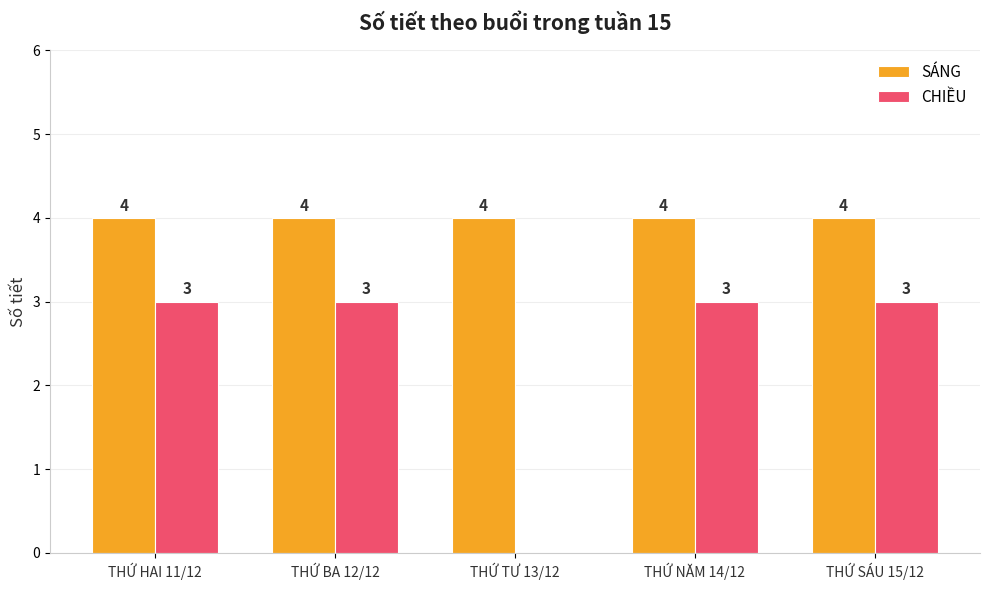

What is the highest value of the CHIỀU series?

3